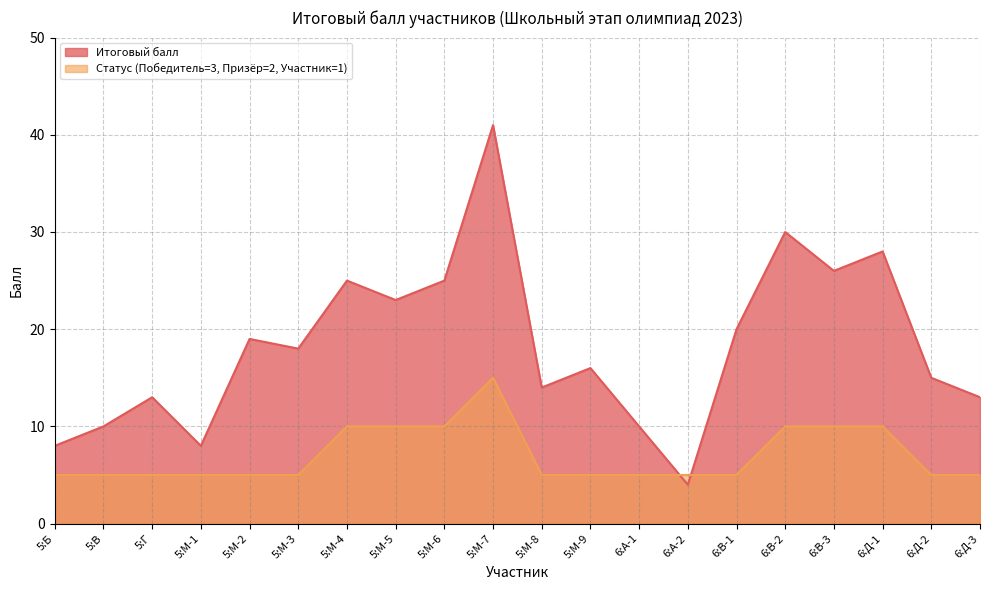

How many interior local peaks does the Статус (Победитель=3, Призёр=2, Участник=1) series have?

1